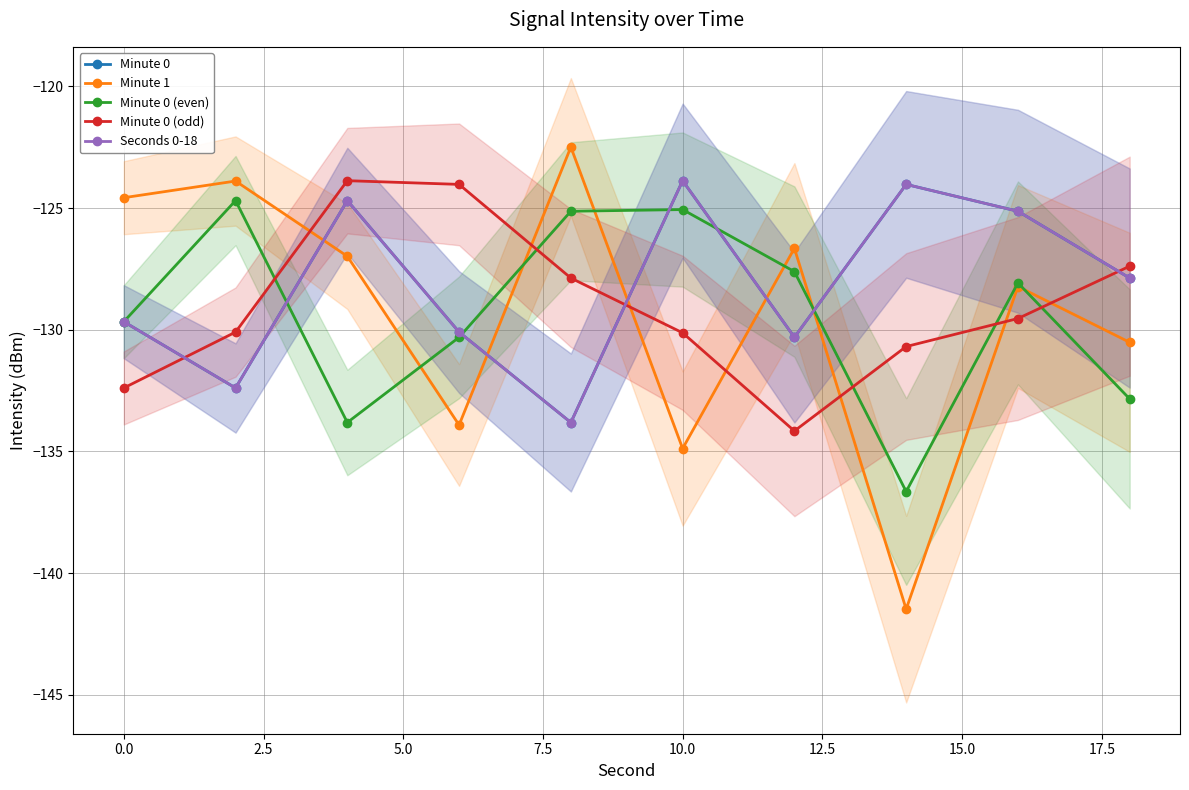

Which series has the largest total across all categories?

Minute 0